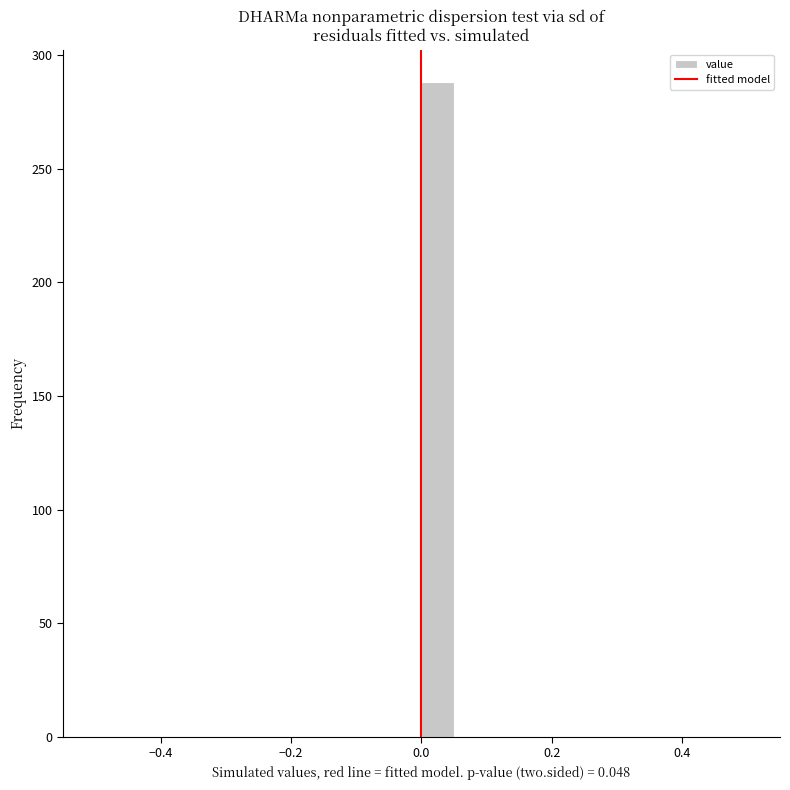

Read against the x-axis, roughly where is the centre of the tallest bar?

0.02